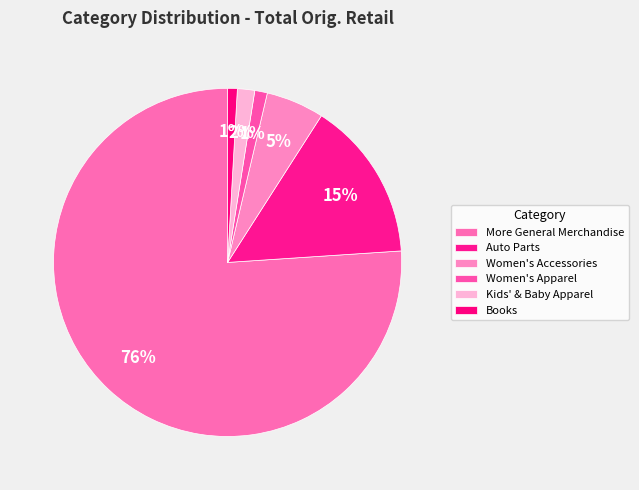

Is it true that Women's Accessories is 5% of the pie?

True